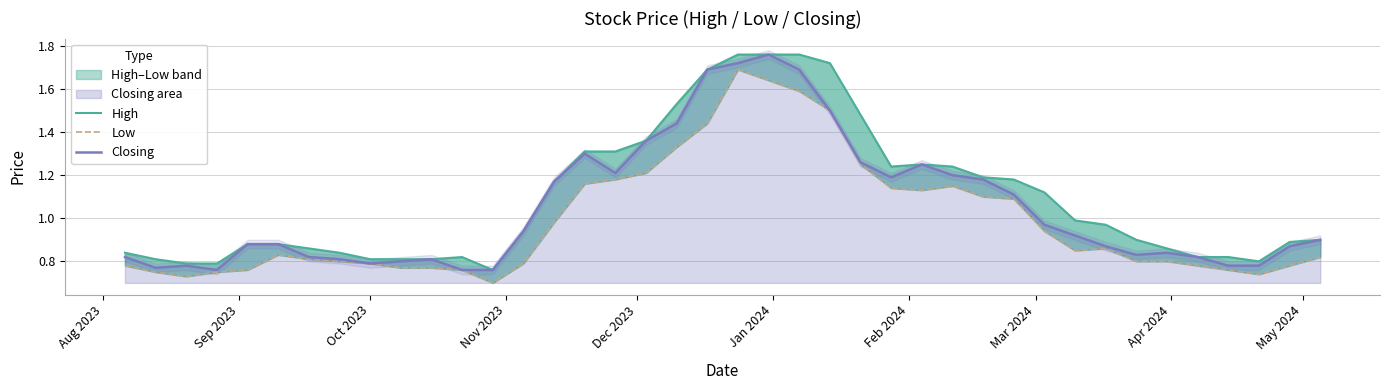

Reading left to right, what are all the values shown in this chart?

High: 0.8	0.8	0.8	0.8	0.9	0.9	0.9	0.8	0.8	0.8	0.8	0.8	0.8	0.9	1.2	1.3	1.3	1.4	1.5	1.7	1.8	1.8	1.8	1.7	1.5	1.2	1.2	1.2	1.2	1.2	1.1	1.0	1.0	0.9	0.9	0.8	0.8	0.8	0.9	0.9
Low: 0.8	0.8	0.7	0.8	0.8	0.8	0.8	0.8	0.8	0.8	0.8	0.8	0.7	0.8	1.0	1.2	1.2	1.2	1.3	1.4	1.7	1.6	1.6	1.5	1.2	1.1	1.1	1.1	1.1	1.1	0.9	0.8	0.9	0.8	0.8	0.8	0.8	0.7	0.8	0.8
Closing: 0.8	0.8	0.8	0.8	0.9	0.9	0.8	0.8	0.8	0.8	0.8	0.8	0.8	0.9	1.2	1.3	1.2	1.4	1.4	1.7	1.7	1.8	1.7	1.5	1.3	1.2	1.2	1.2	1.2	1.1	1.0	0.9	0.9	0.8	0.8	0.8	0.8	0.8	0.9	0.9